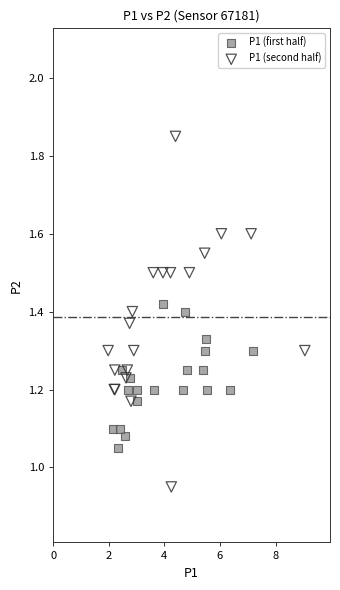

Which series has the largest Y range (max minus min)?

P1 (second half)